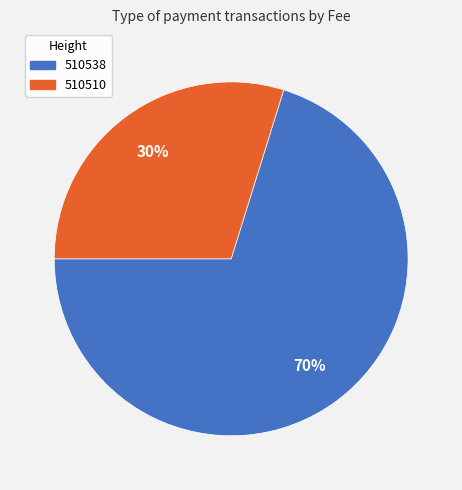

How many slices are in this pie chart?

2